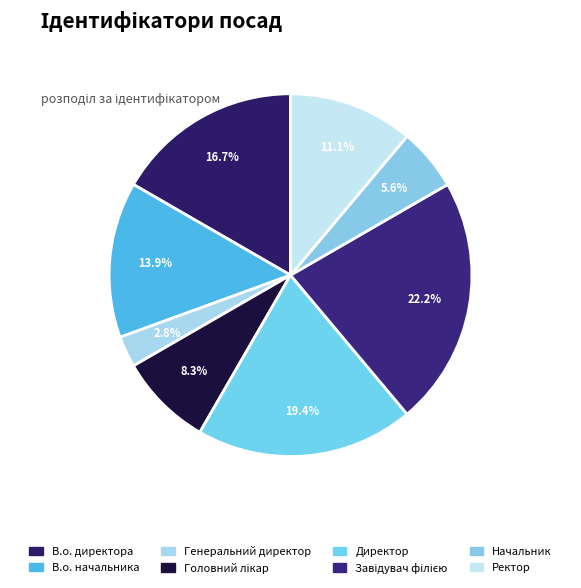

Which category has the smallest portion of the pie?

Генеральний директор